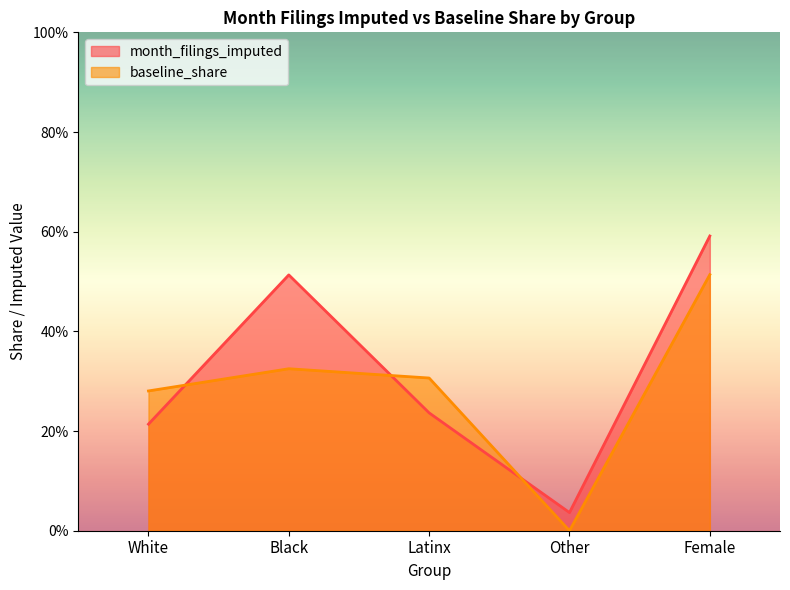

What are all the series names shown in the legend?

month_filings_imputed, baseline_share